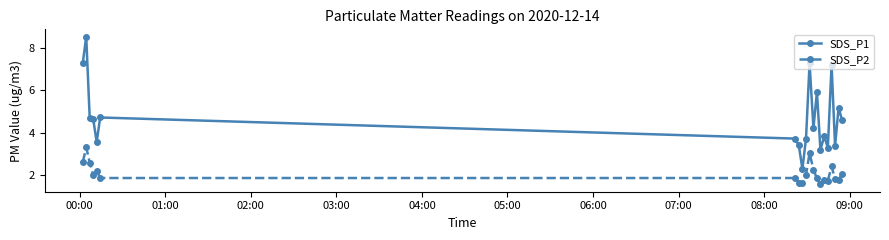

What is the difference between the maximum and minimum values in the SDS_P1 series?

6.3